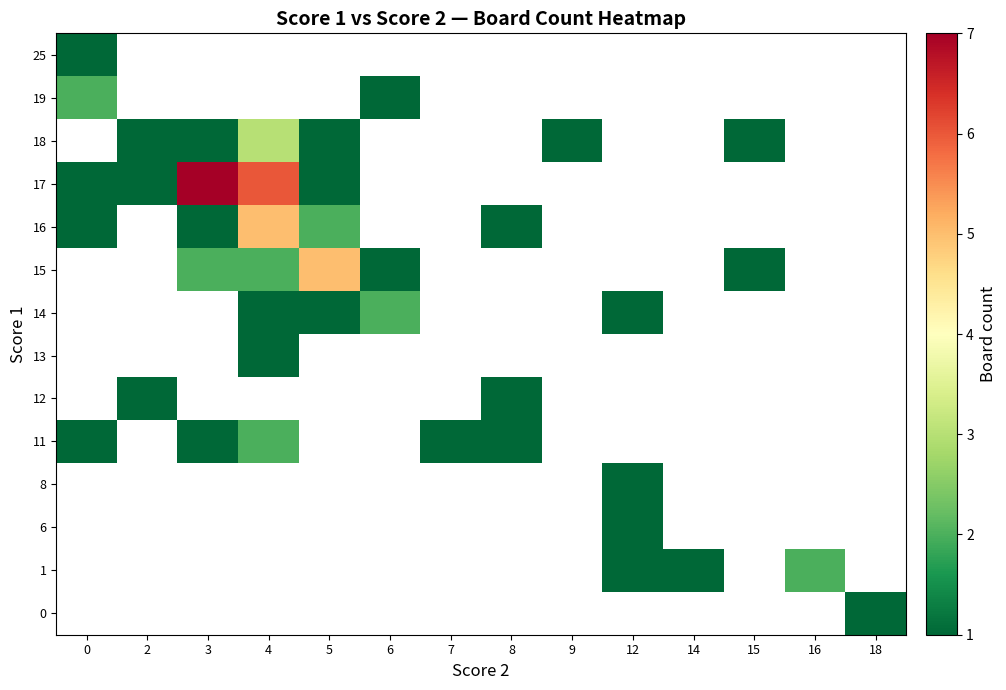

How many distinct data groups are displayed?

14